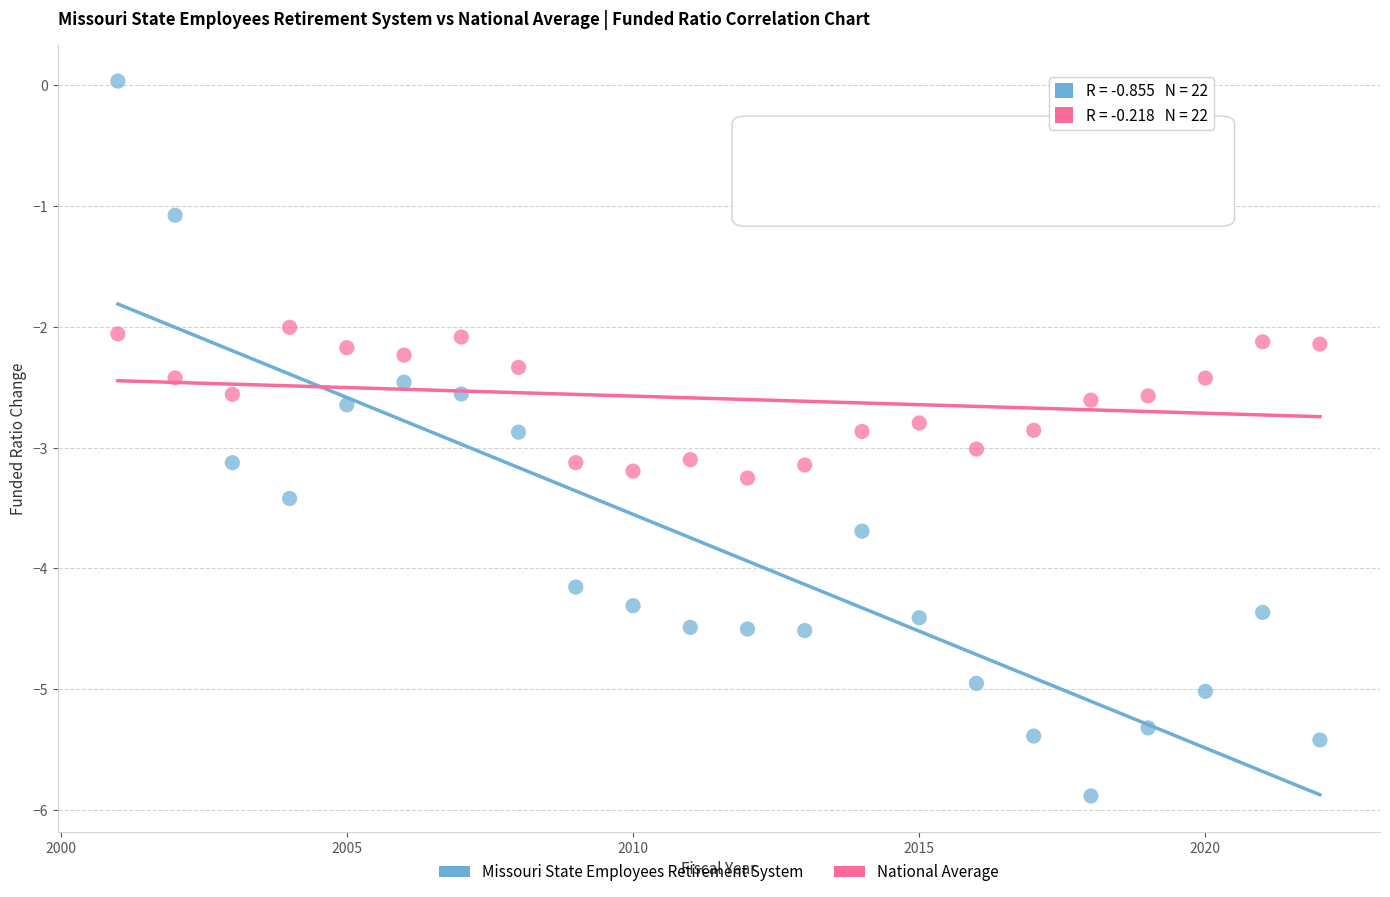

Across all data points, what is the range of Y values (max minus min)?

5.9